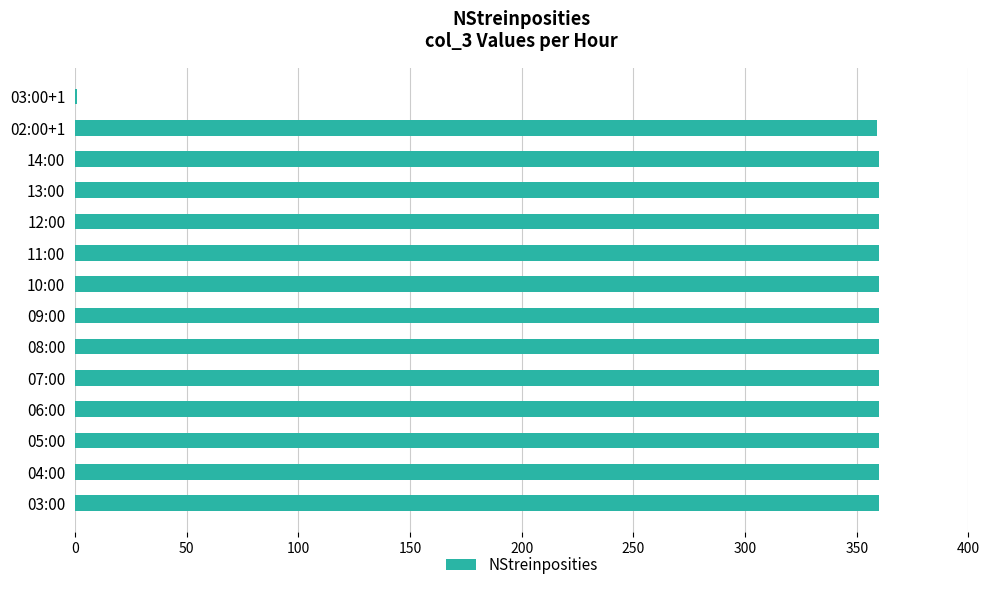

True or false: the data shows 188 at 13:00.

False